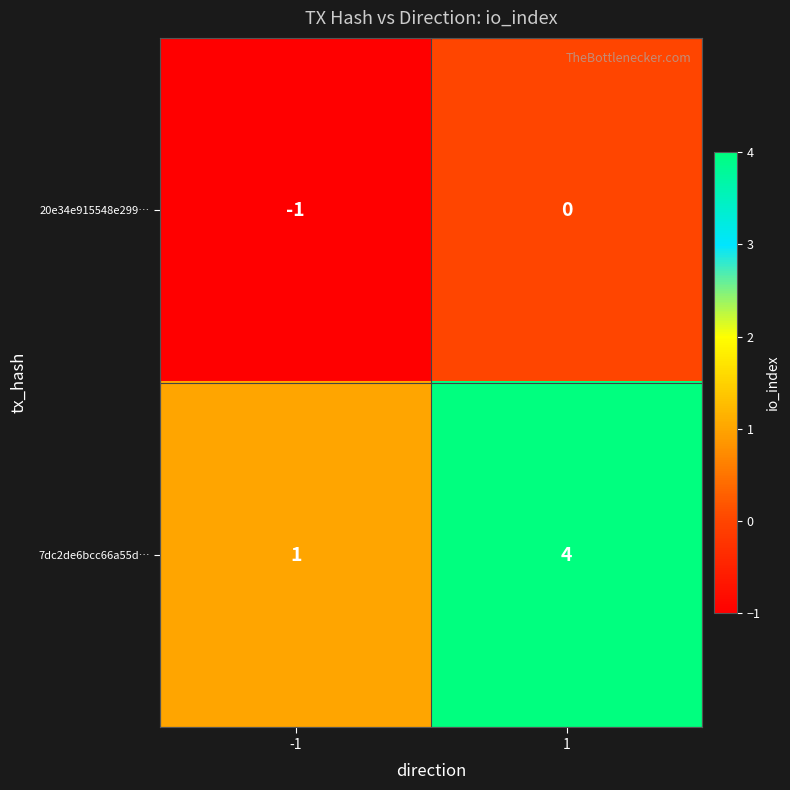

Which series has the largest total across all categories?

7dc2de6bcc66a55d…